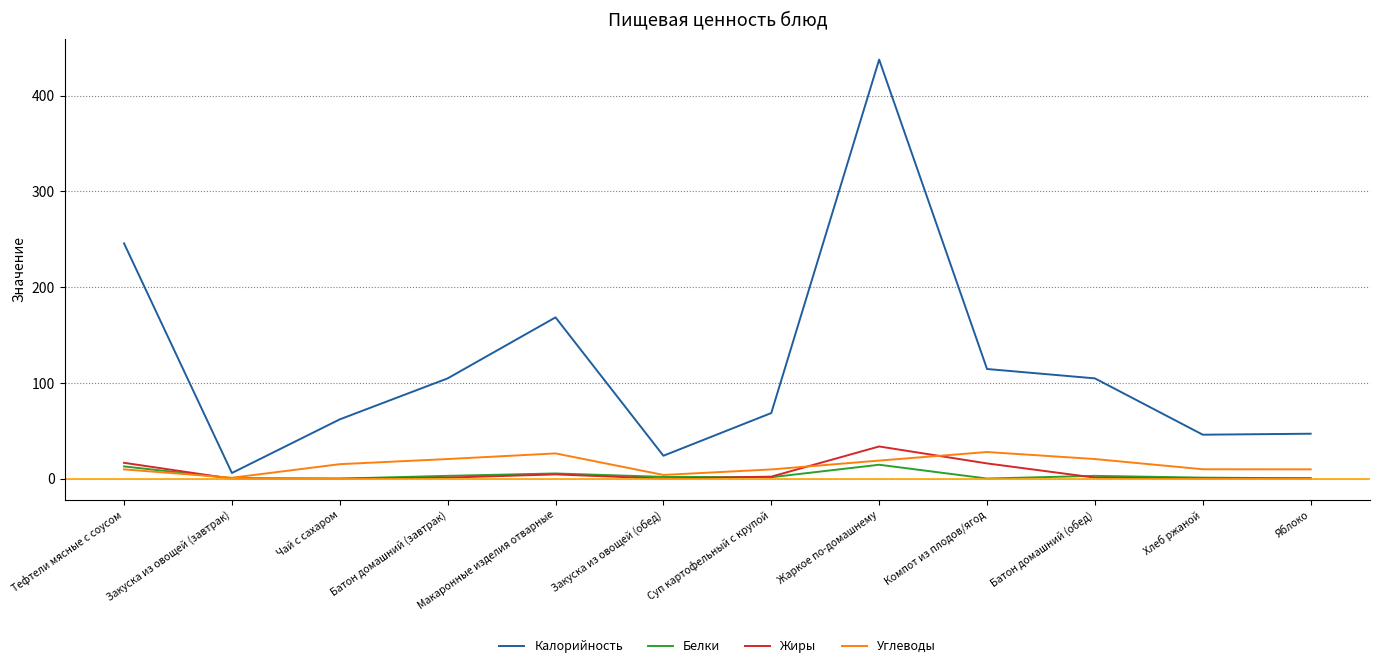

How many values in the Калорийность series are below 104?

6